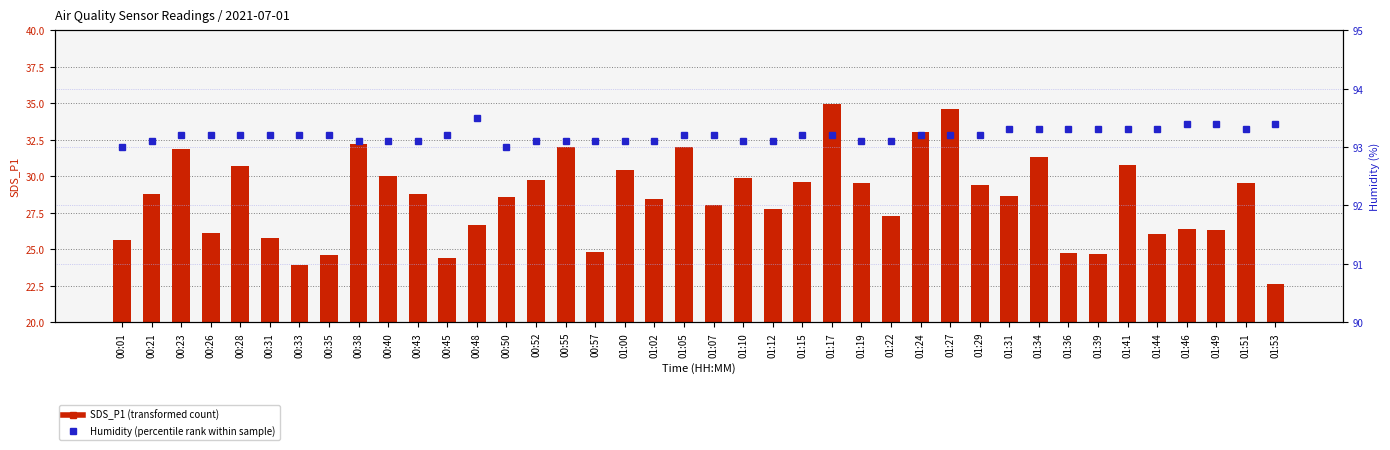

Does the chart contain stacked bars?

No